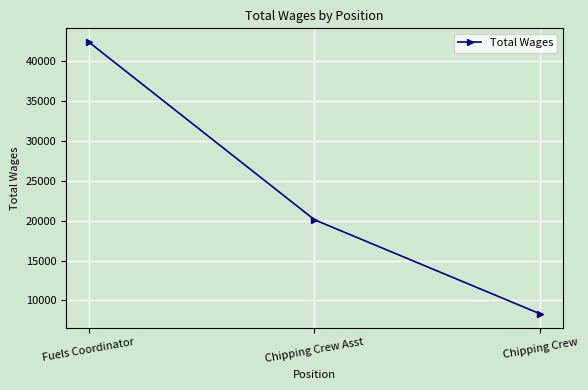

Rank the categories by value from lowest to highest.

Chipping Crew, Chipping Crew Asst, Fuels Coordinator